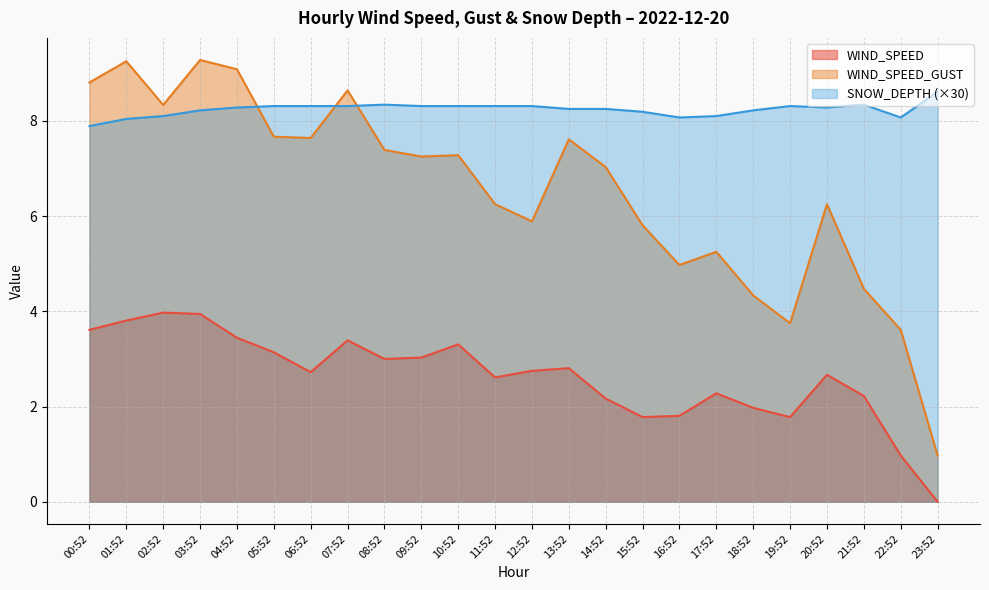

What value does the WIND_SPEED series have at 06:52?

2.7